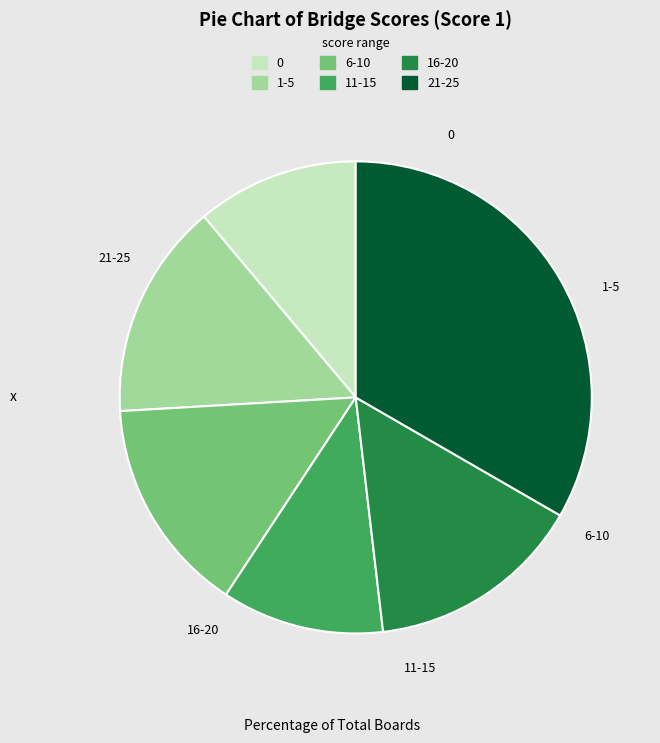

The 16-20 slice represents 15% of the pie. True or false?

True